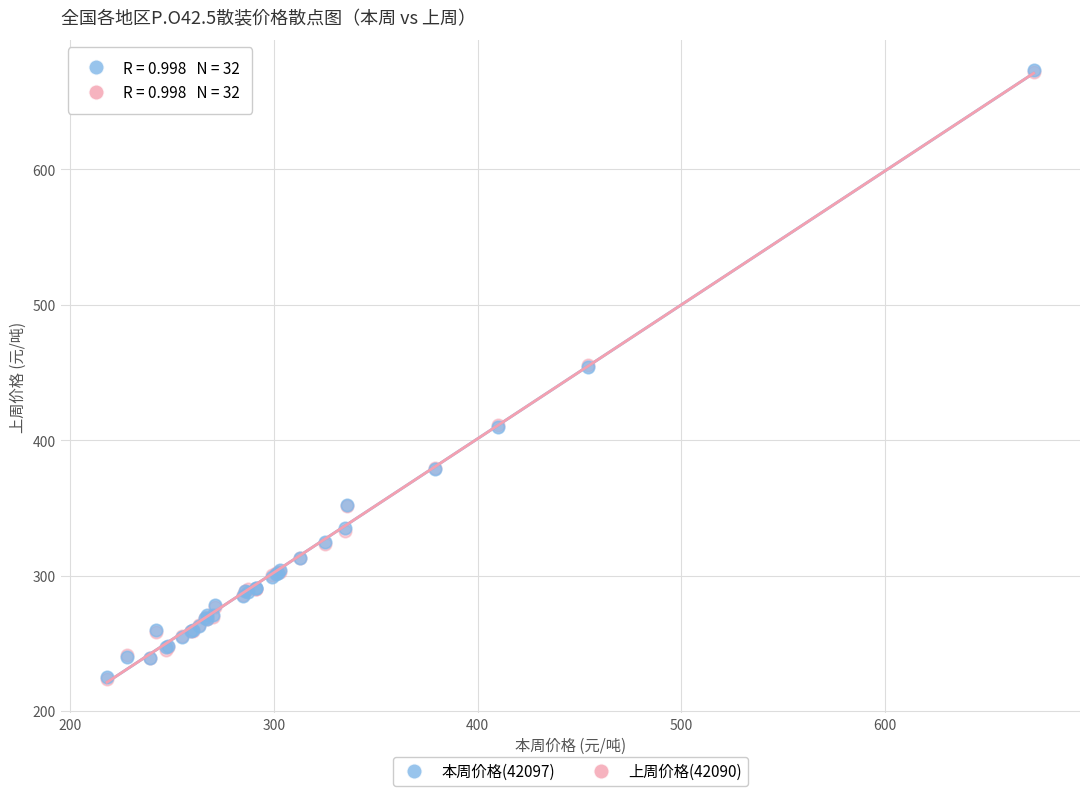

Which series has the widest spread of Y values?

上周价格(42090)